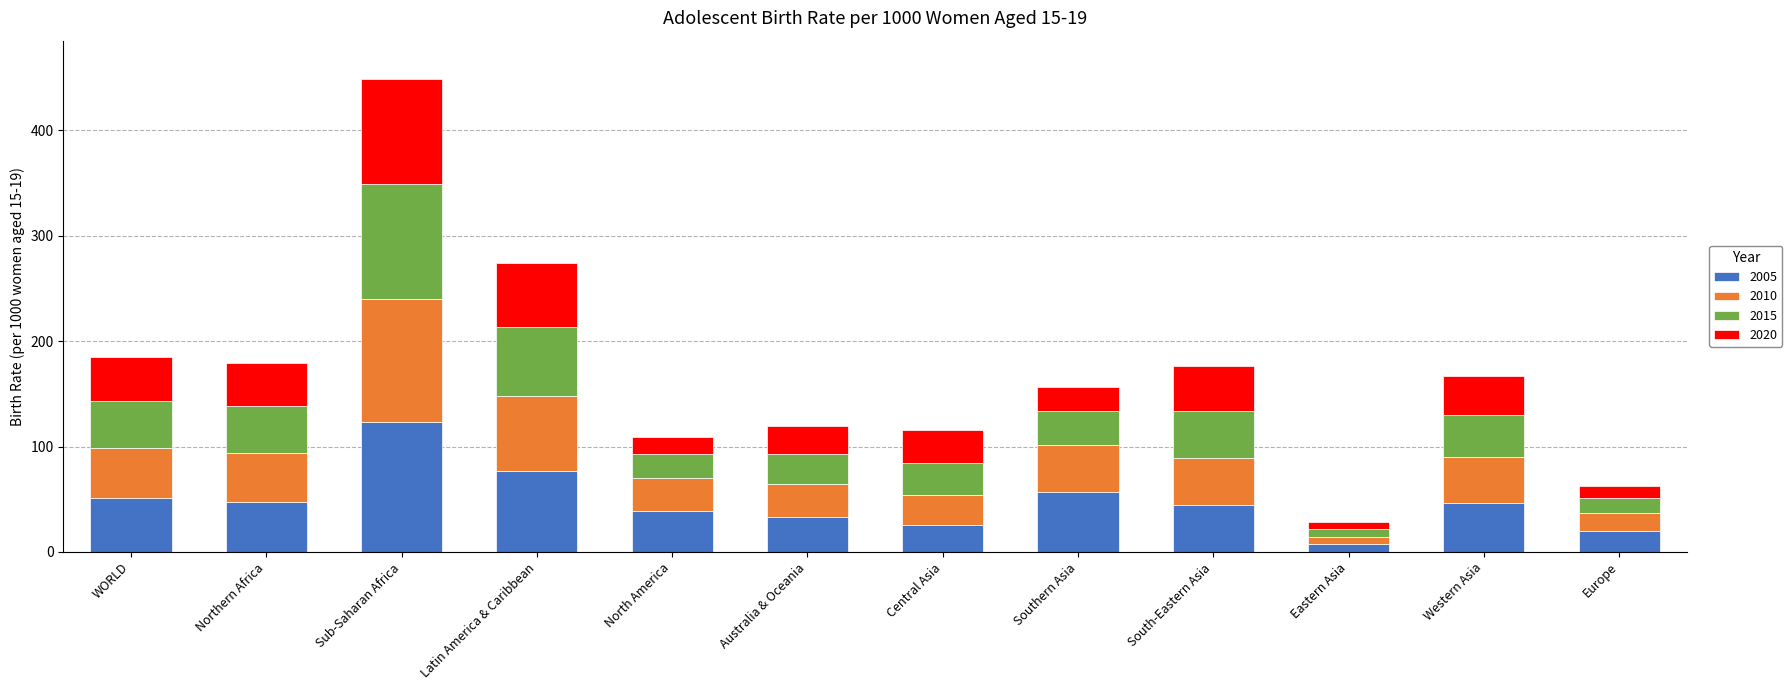

At which label does 2005 reach its peak?

Sub-Saharan Africa